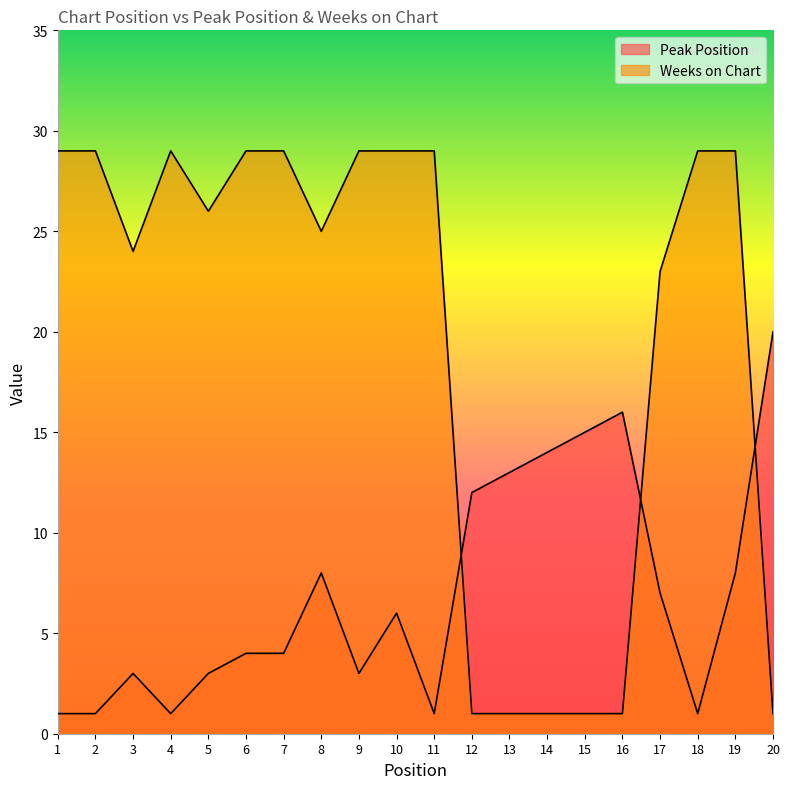

At which category does the chart reach its peak across all series?

1